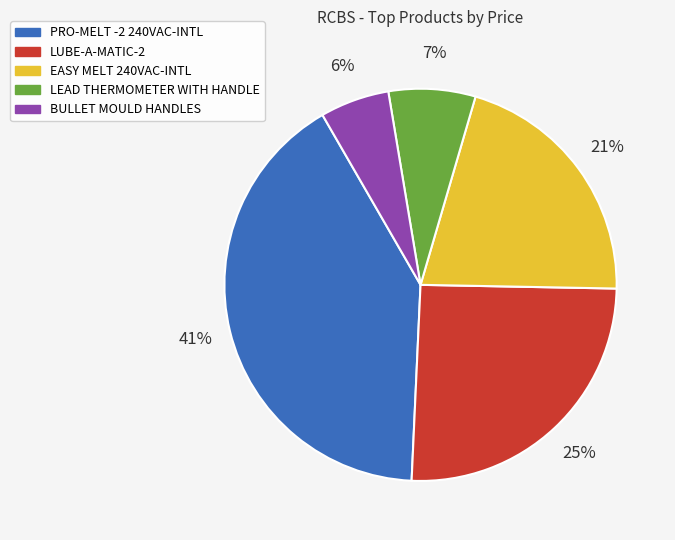

What is the ratio of the value at BULLET MOULD HANDLES to the value at PRO-MELT -2 240VAC-INTL?

0.1